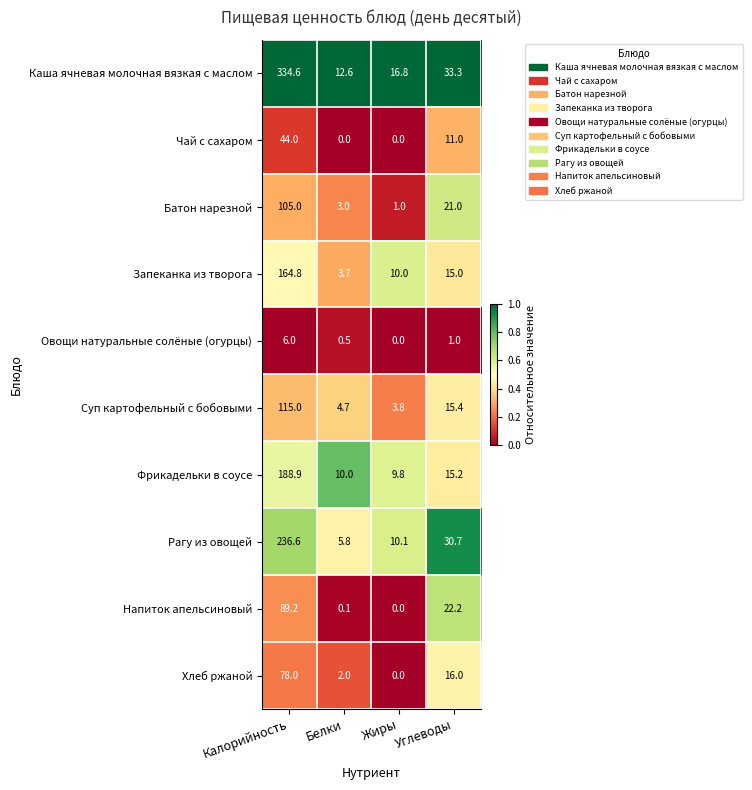

What is the difference between the maximum and minimum values in the Запеканка из творога series?

161.1